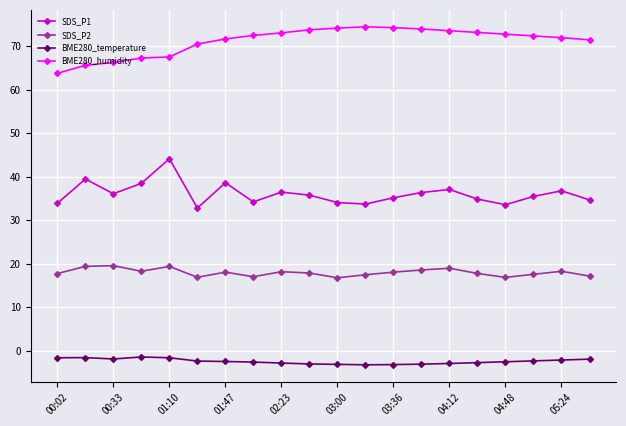

True or false: SDS_P1 has more than 0 interior local peaks.

True